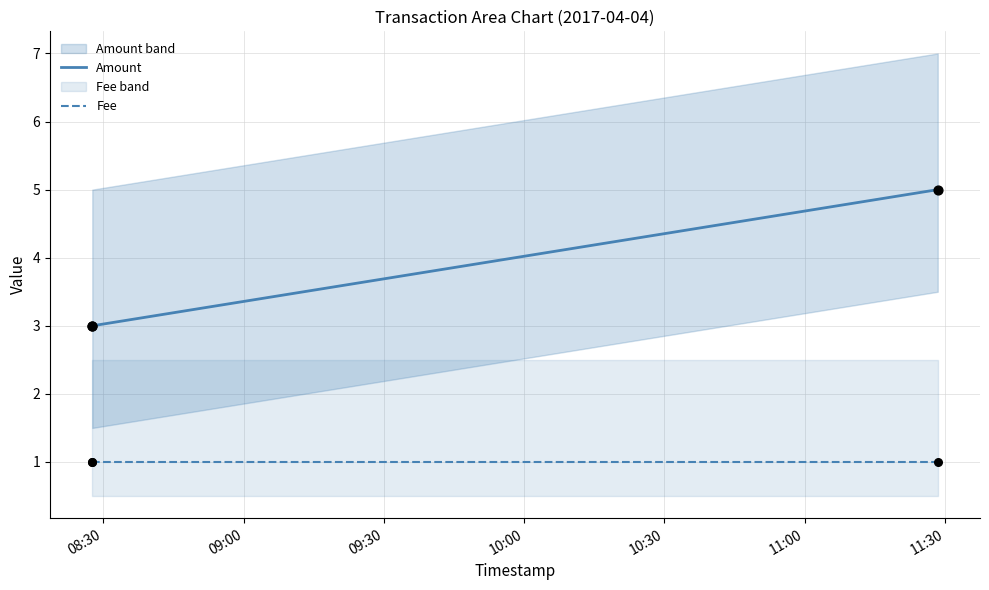

Which series reaches the maximum Y coordinate?

Amount